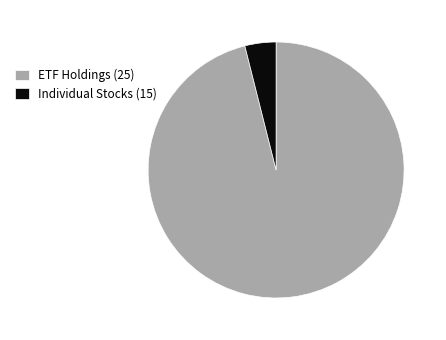

Is it true that ETF Holdings (25) is 91% of the pie?

False